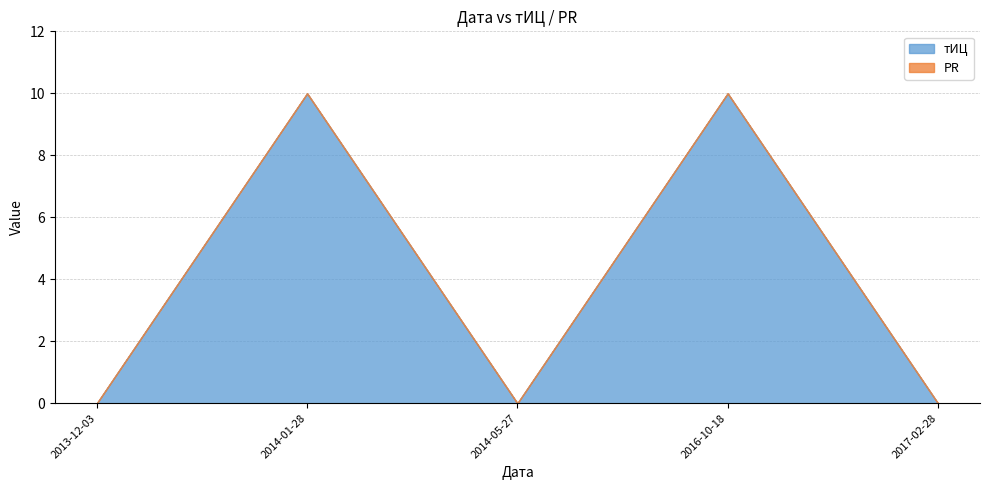

True or false: тИЦ has more than 0 points higher than both neighbors.

True